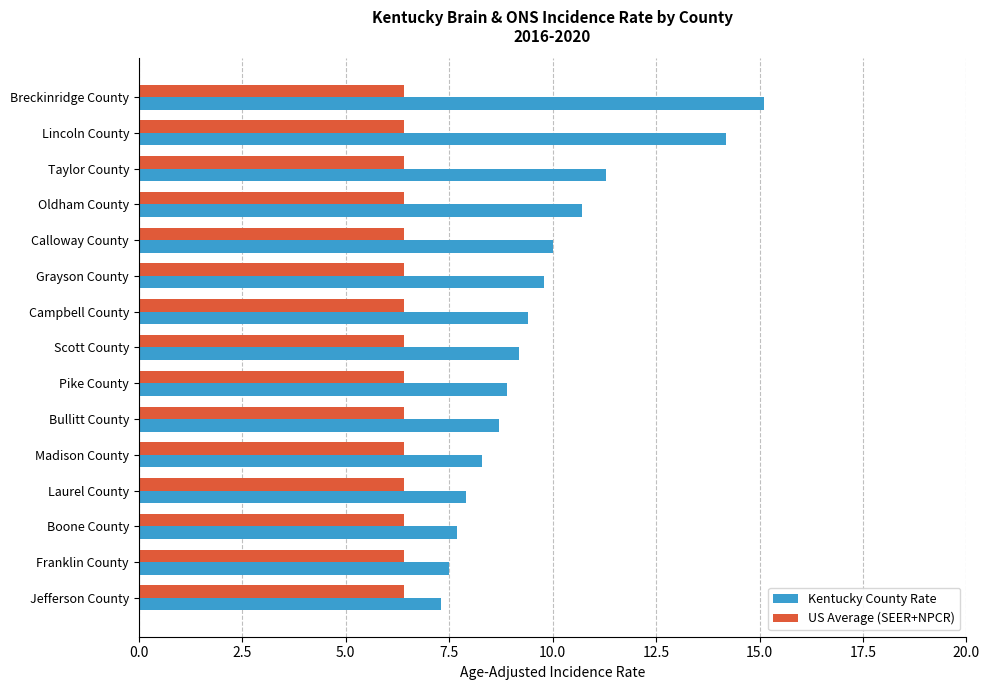

What value does the US Average (SEER+NPCR) series have at Breckinridge County?

6.4